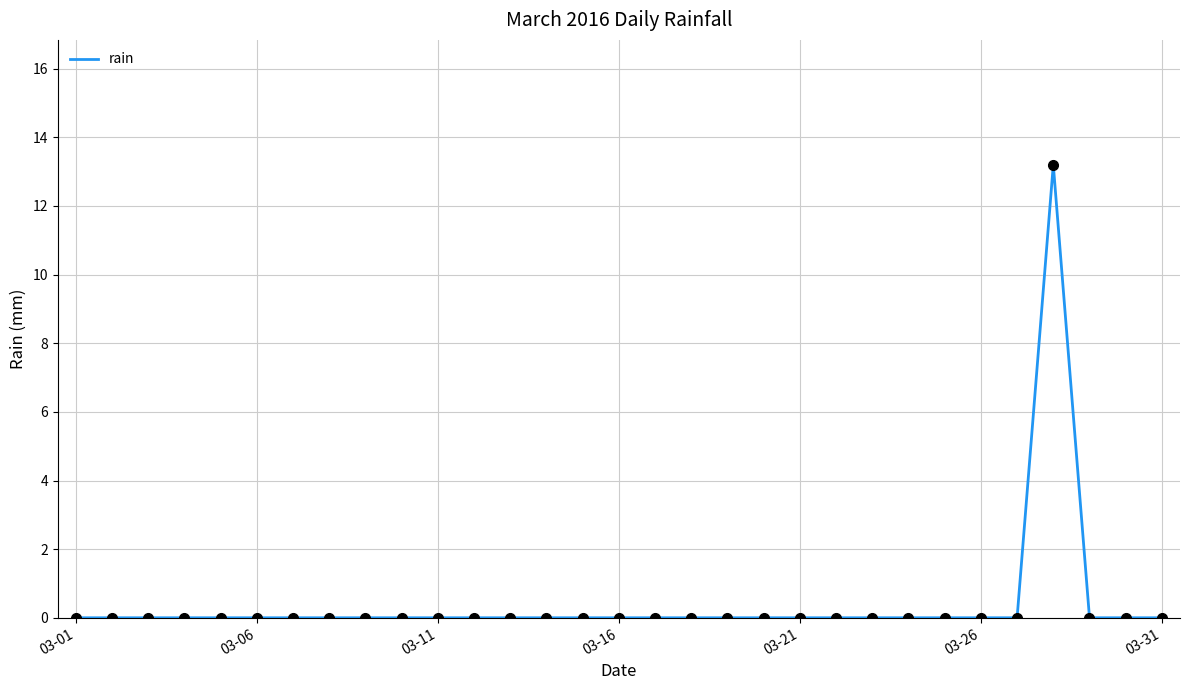

What is the greatest value displayed?

13.2